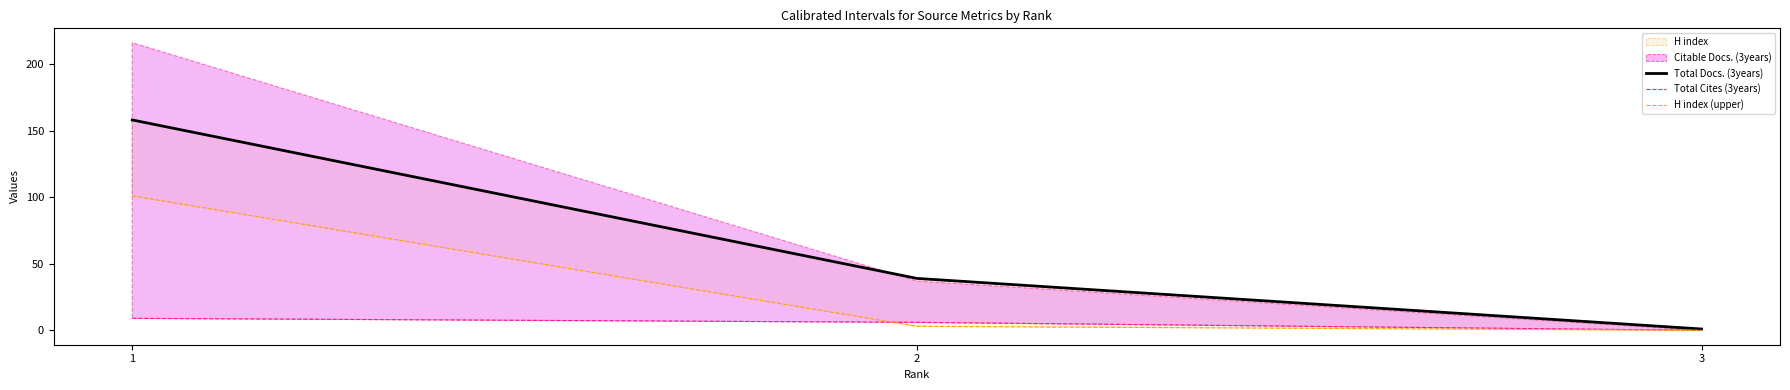

Which series has the largest total across all categories?

Total Docs. (3years)